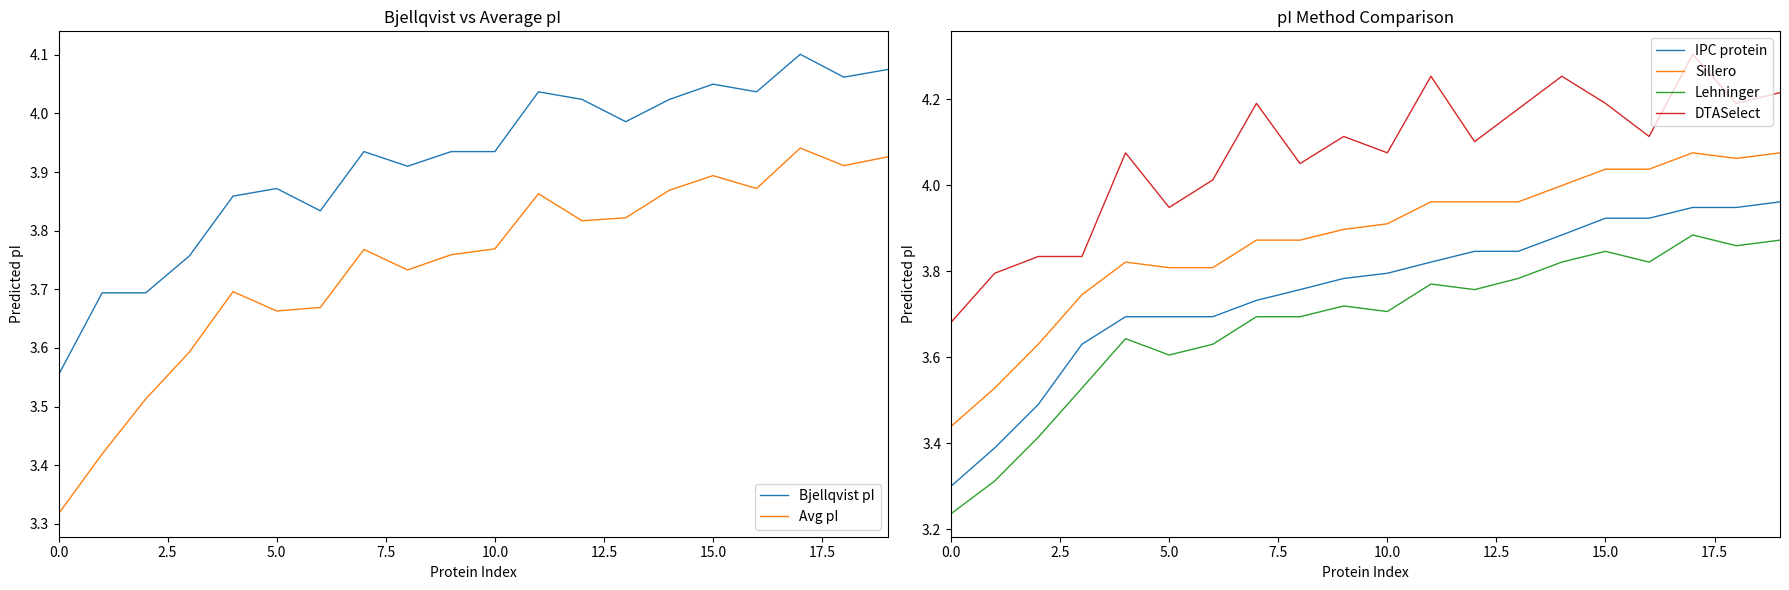

What is the average value of the IPC protein series?

3.8